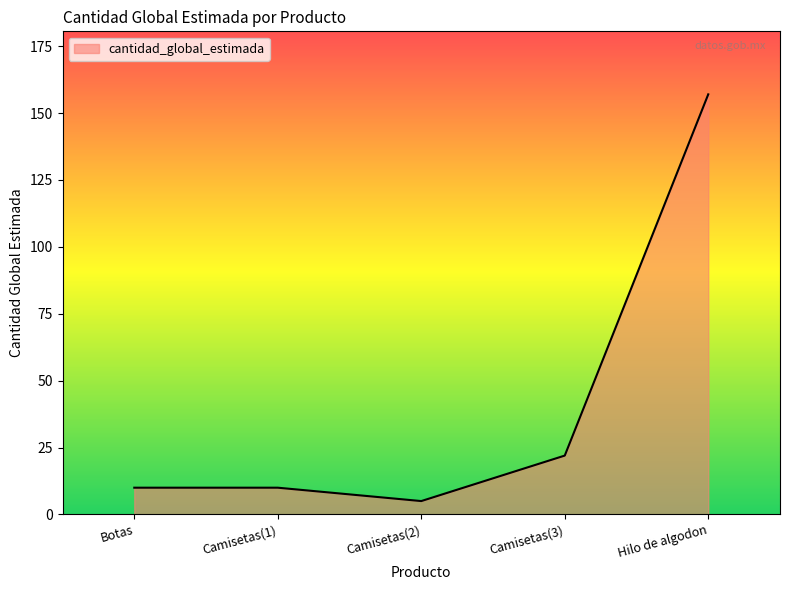

How many series are shown in this chart?

1